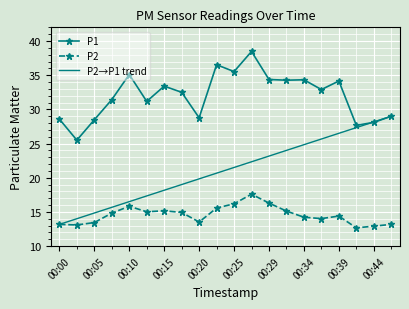

What value does the P2 series have at 00:15?

15.2